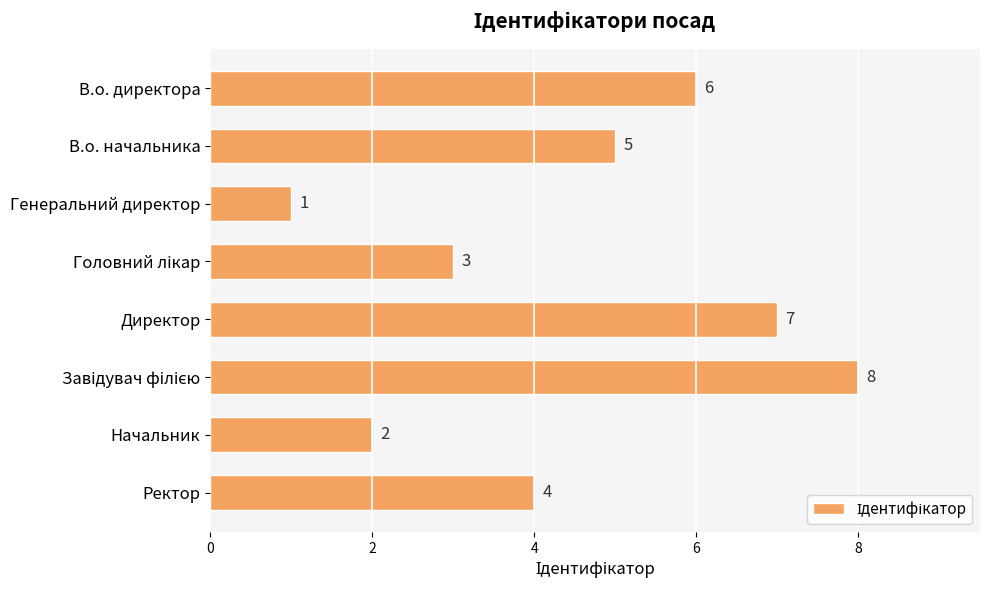

How many distinct data groups are displayed?

1